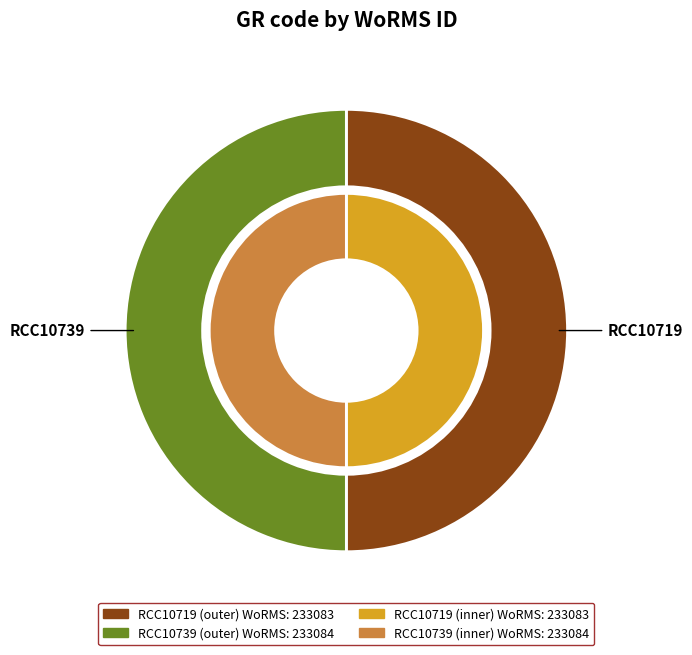

Which slice is the smallest?

RCC10719